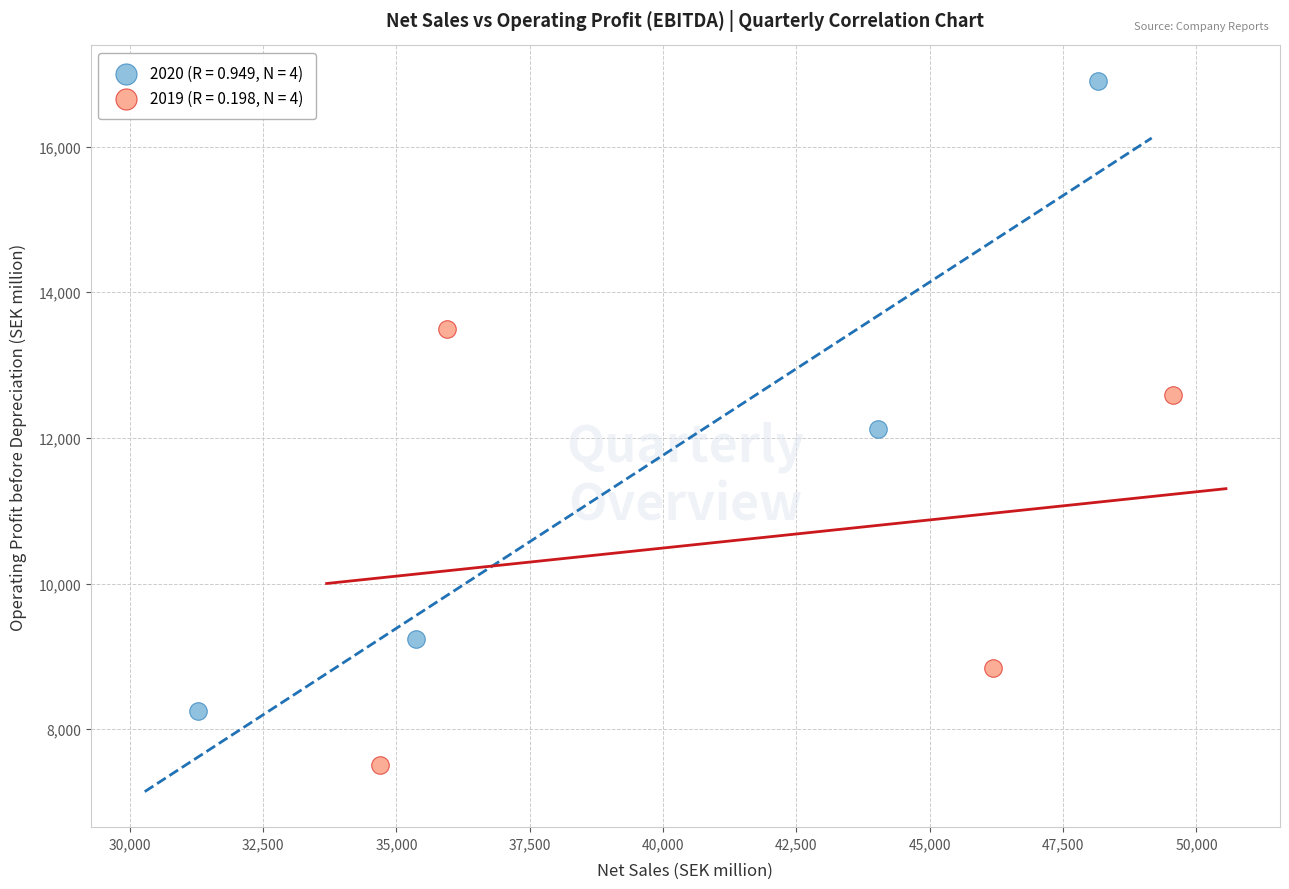

What are all the series names shown in the legend?

2020 (R = 0.949, N = 4), 2019 (R = 0.198, N = 4)